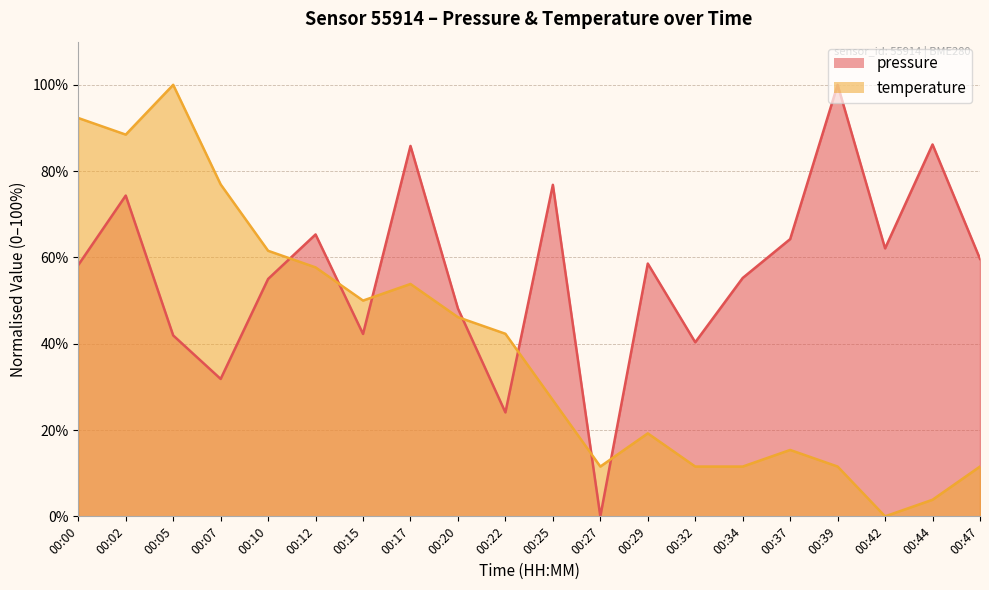

The temperature series shows 46.2 at 00:20. True or false?

True